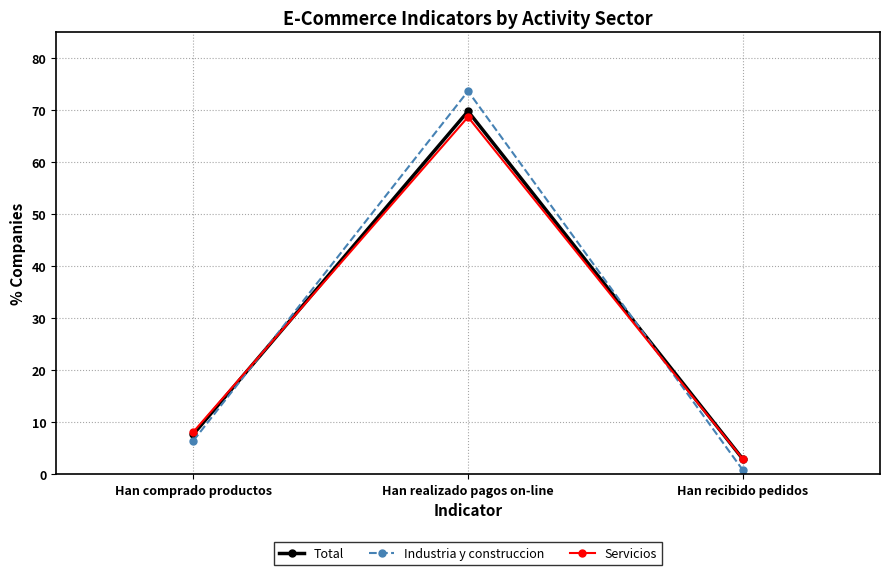

Is it true that Servicios equals 34.1 at Han realizado pagos on-line?

False